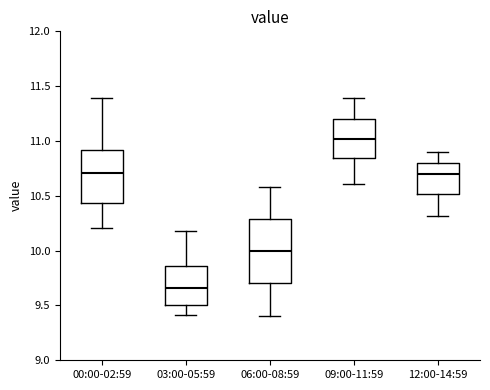

Where does the median line of the box for 12:00-14:59 sit on the y-axis? The values are not printed on the chart, so give them approximately, as read against the axis.

10.70